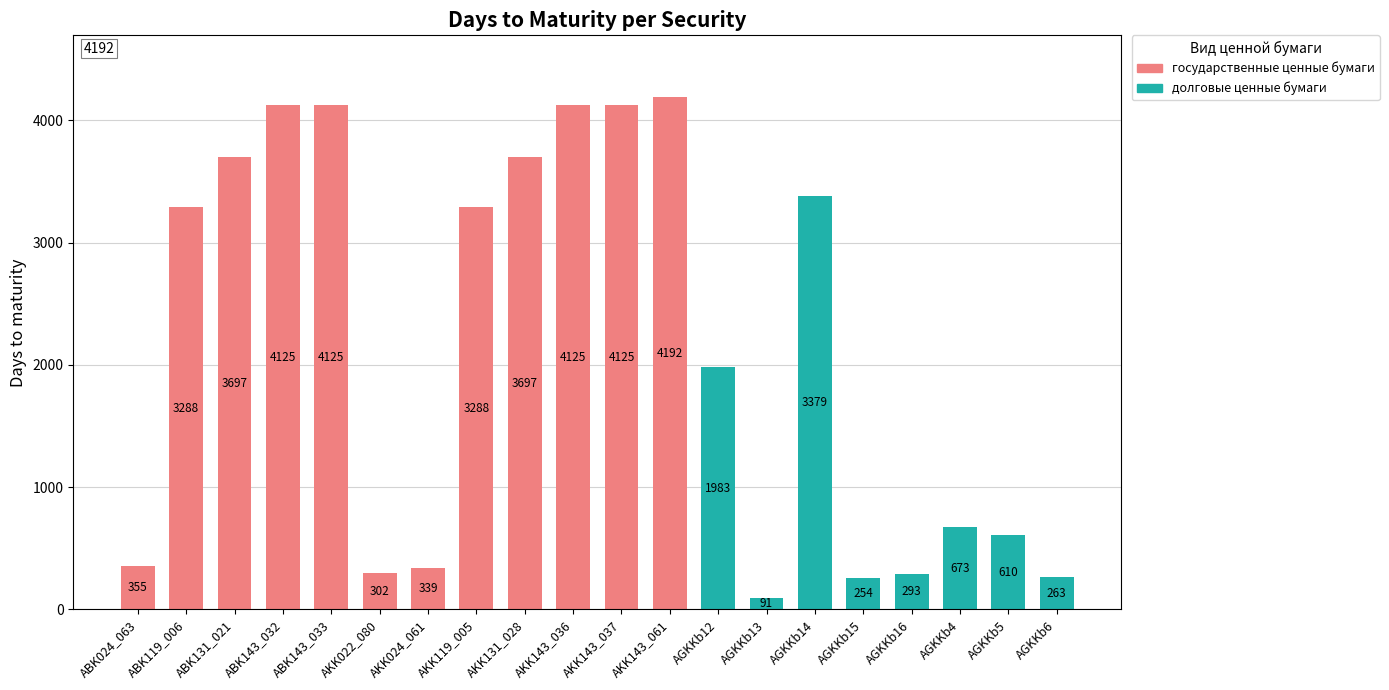

What is the maximum value shown in the chart?

4192